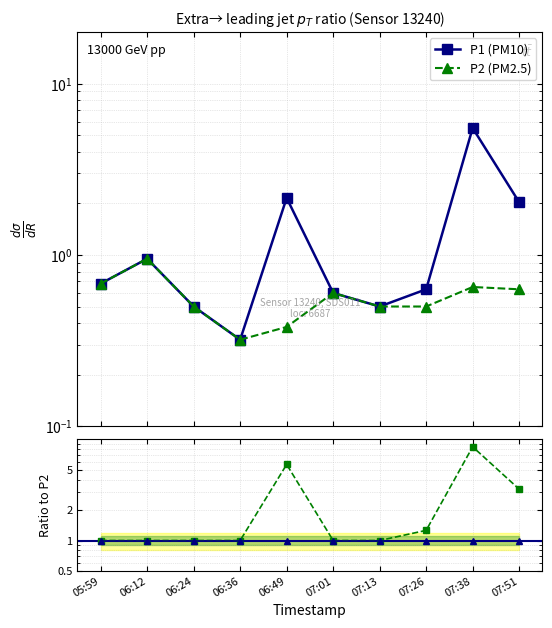

Reading left to right, what are all the values shown in this chart?

P1: 0.7	0.9	0.5	0.3	2.1	0.6	0.5	0.6	5.5	2.0
P2: 0.7	0.9	0.5	0.3	0.4	0.6	0.5	0.5	0.7	0.6